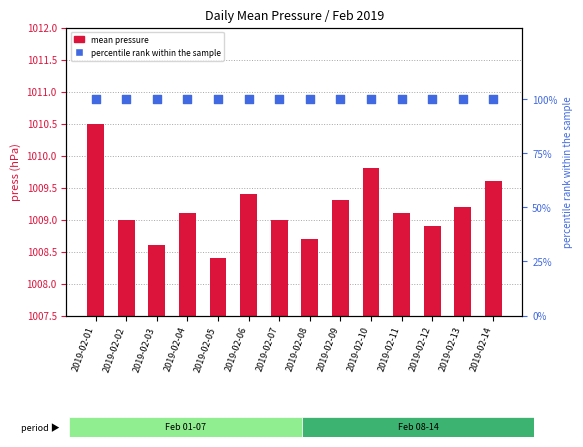

Which series contains the highest Y value?

mean pressure